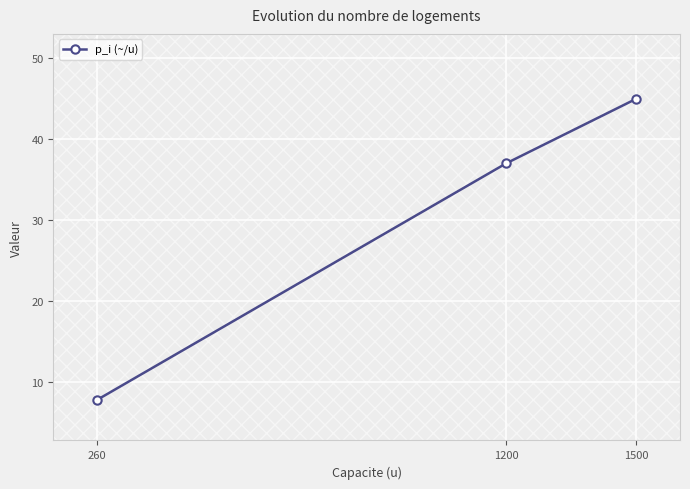

The value of p_i (~/u) at 1200 is 37.0. True or false?

True